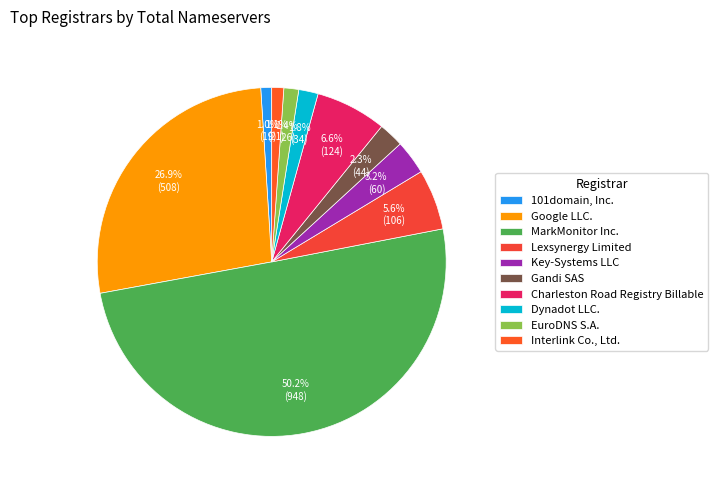

To the nearest percent, what is the combined percentage of Key-Systems LLC and EuroDNS S.A.?

5%